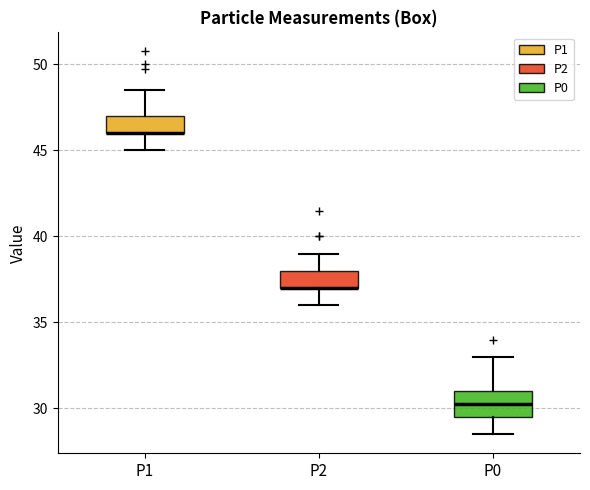

Where is the upper edge of the box for P0 on the y-axis? The values are not printed on the chart, so give them approximately, as read against the axis.

31.0